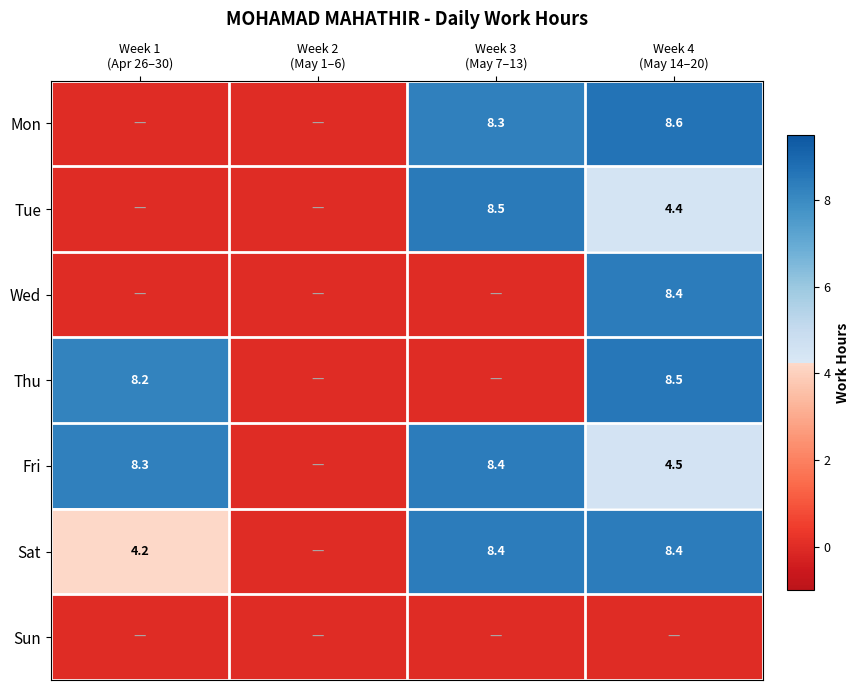

What is the average value of the Fri series?

5.3